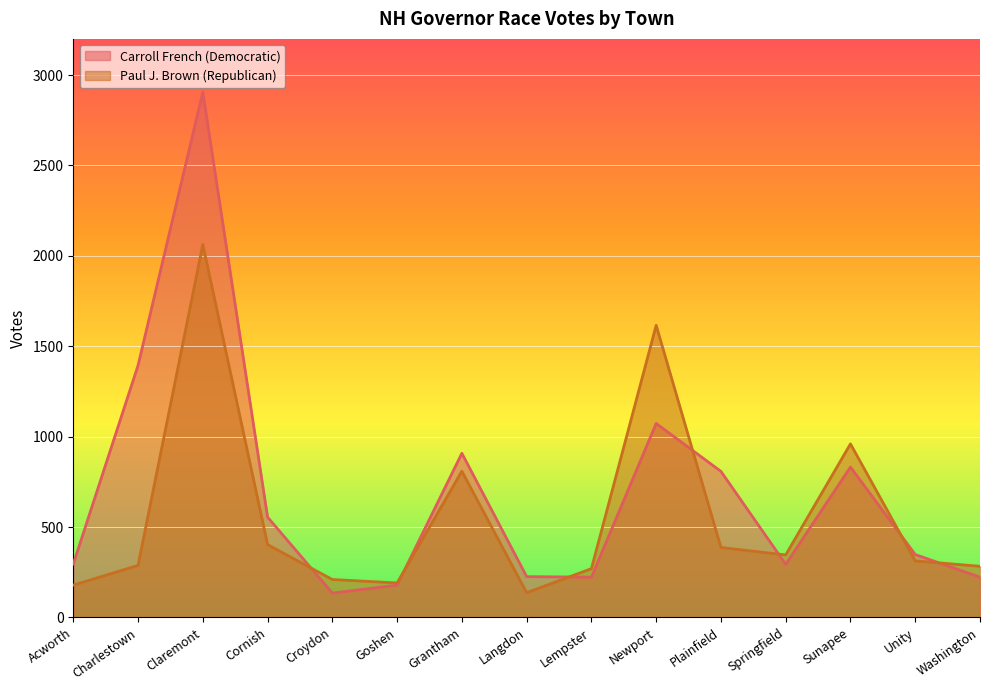

Rank the series by their average value, from lowest to highest.

Paul J. Brown (Republican), Carroll French (Democratic)